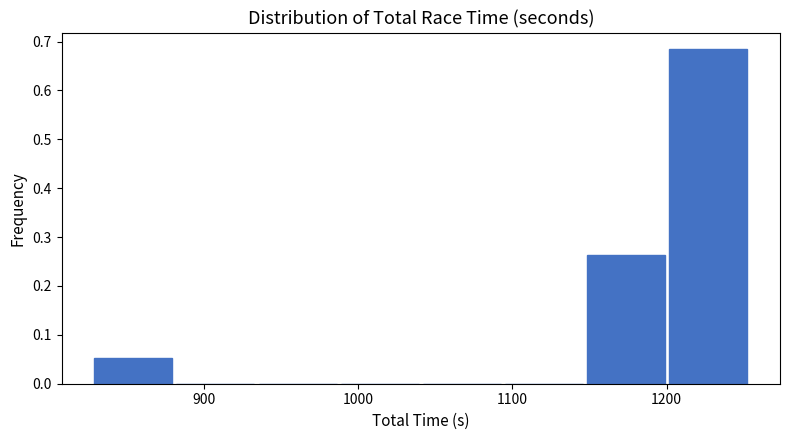

What is the height of the bar covering 830 to 880 on the x-axis? Neither the bar edges nor the heights are printed on the chart, so give them approximately, as read against the axes.

0.05